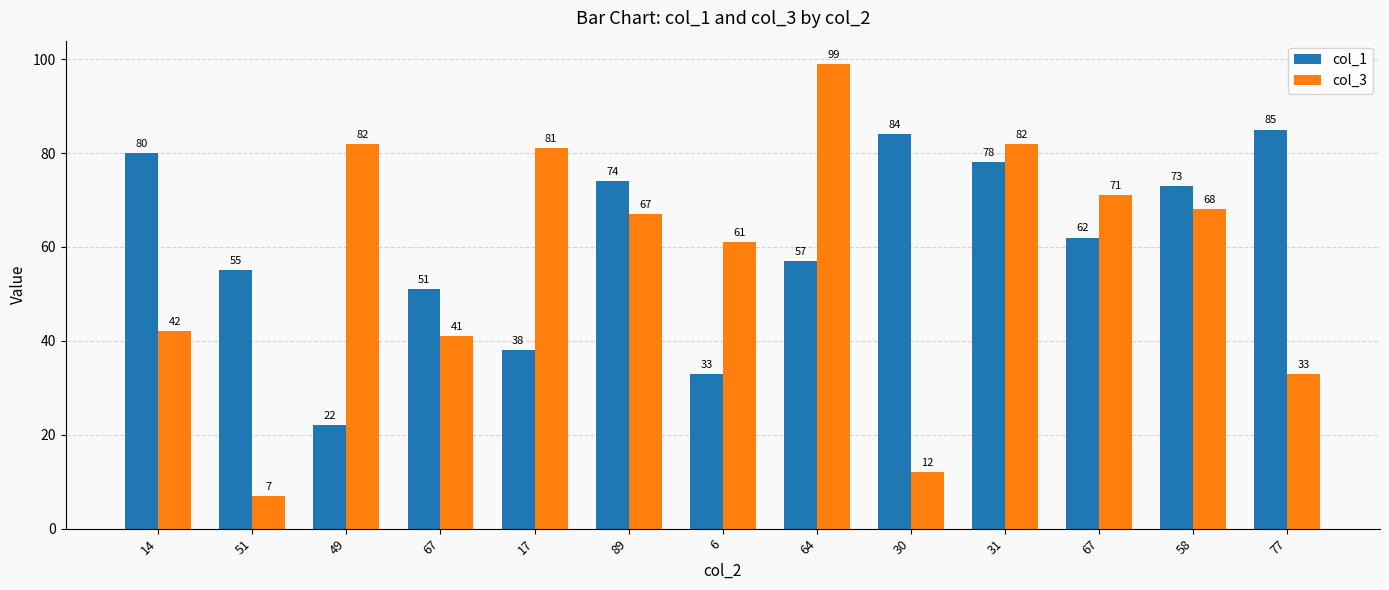

Are the bars horizontal?

No